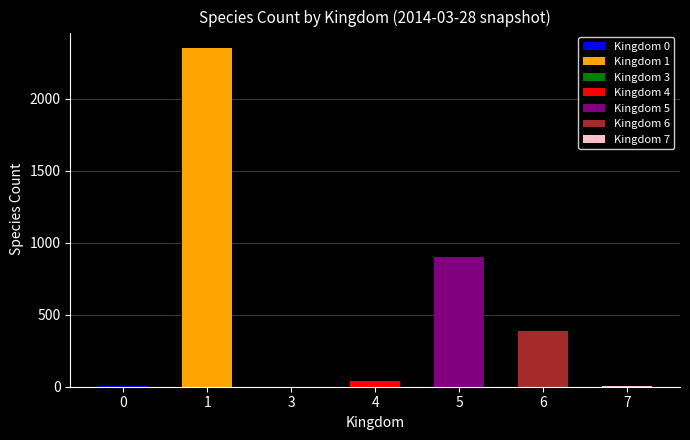

Which has a higher value, 1 or 4?

1